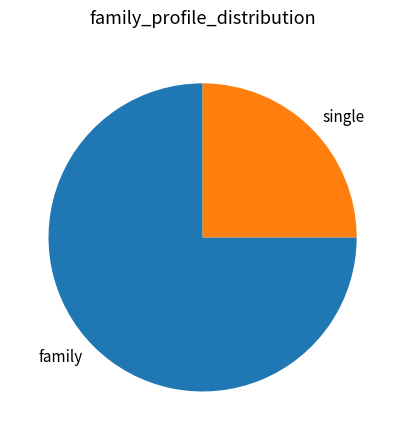

Rank the categories by value from highest to lowest.

family, single